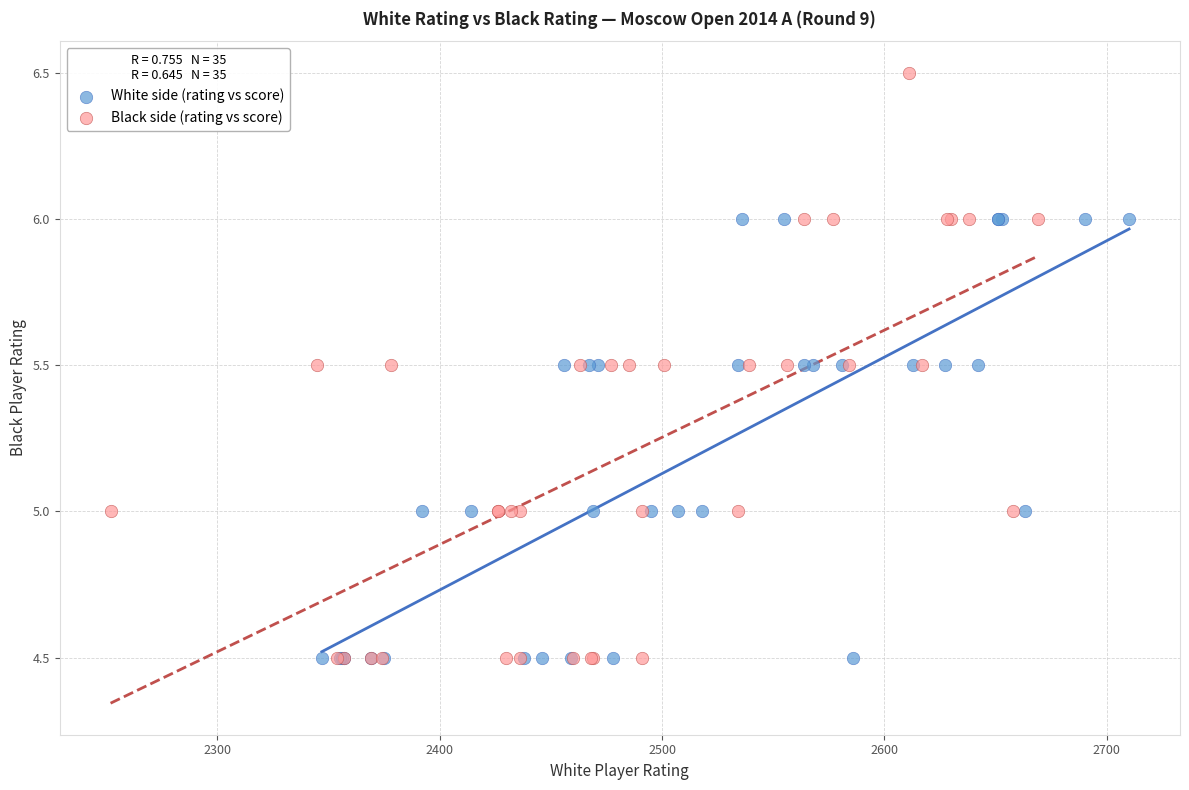

Which series has the largest Y range (max minus min)?

Black side (rating vs score)